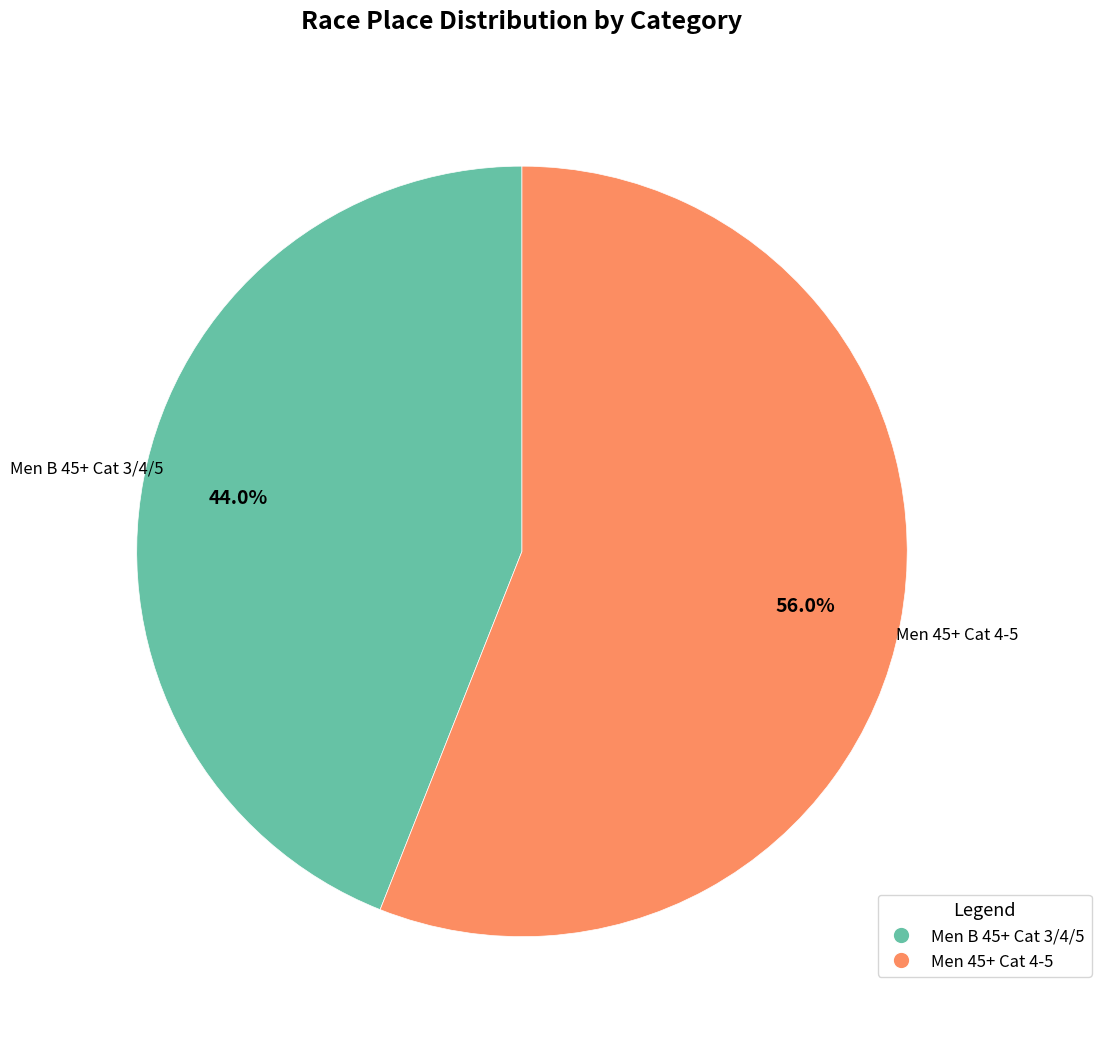

To the nearest percent, what portion does Men 45+ Cat 4-5 represent?

56%